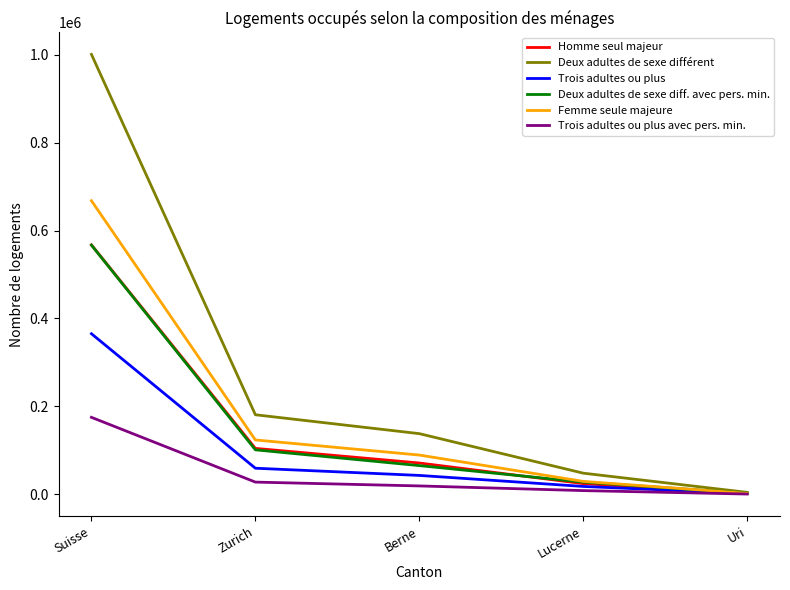

Reading left to right, list all the values displayed in this chart.

Homme seul majeur: Suisse=567311	Zurich=104574	Berne=71328	Lucerne=24426	Uri=2146
Deux adultes de sexe différent: Suisse=1000506	Zurich=181025	Berne=138070	Lucerne=48200	Uri=4546
Trois adultes ou plus: Suisse=365258	Zurich=59455	Berne=43084	Lucerne=18039	Uri=1817
Deux adultes de sexe diff. avec pers. min.: Suisse=566779	Zurich=101267	Berne=65412	Lucerne=27818	Uri=2568
Femme seule majeure: Suisse=667762	Zurich=123736	Berne=89400	Lucerne=29515	Uri=2181
Trois adultes ou plus avec pers. min.: Suisse=175191	Zurich=27895	Berne=19196	Lucerne=8569	Uri=737